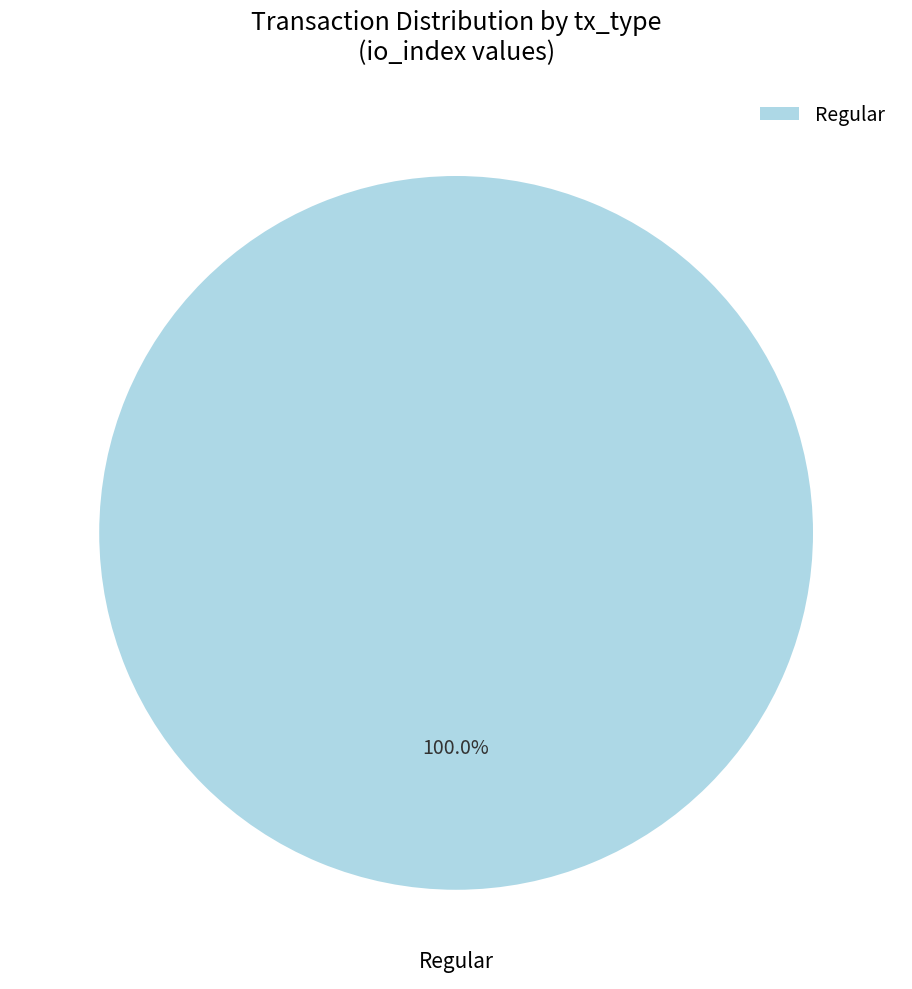

Rank the categories by value from highest to lowest.

Regular